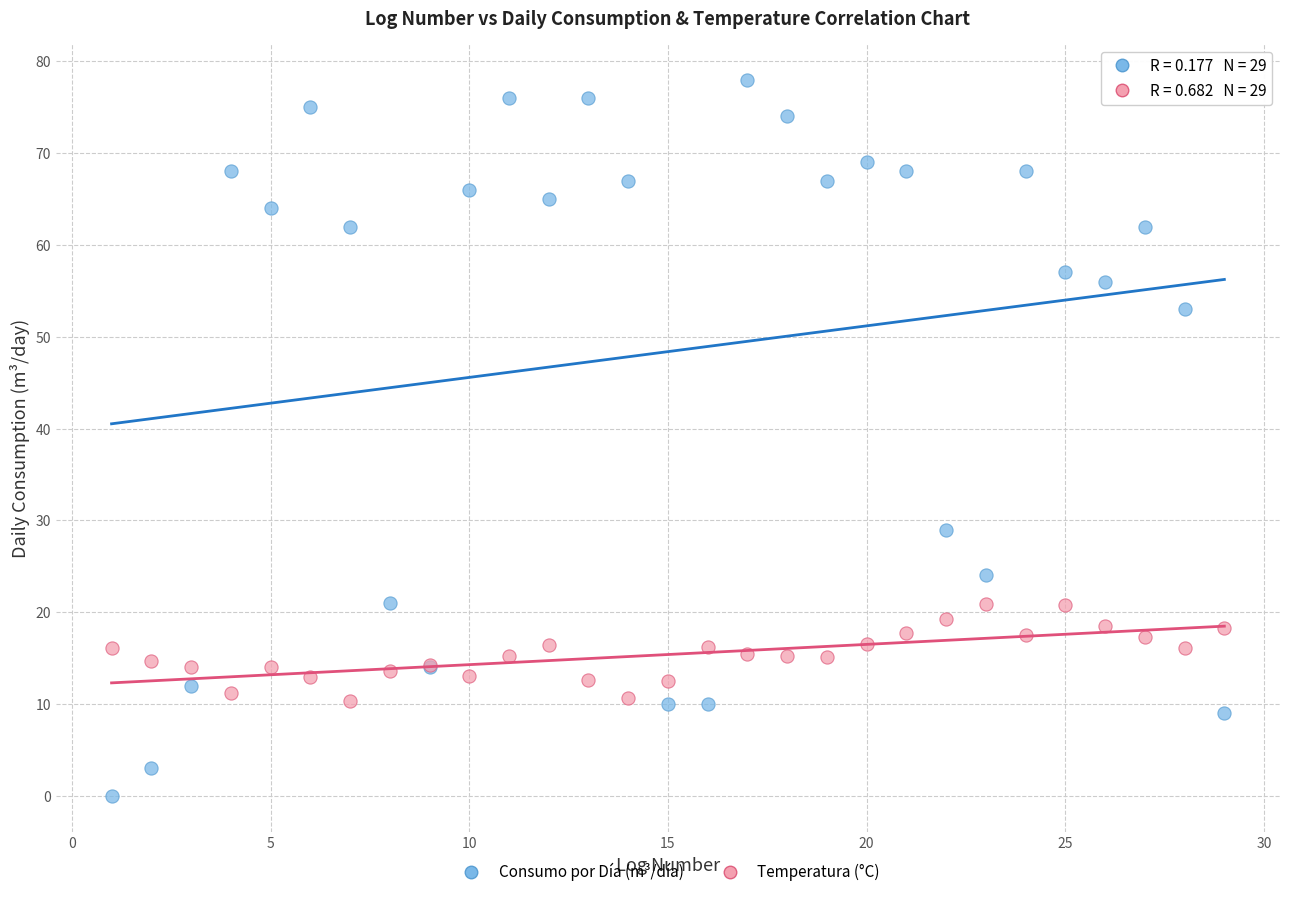

Across all series, what Y value is closest to 39?

29.0